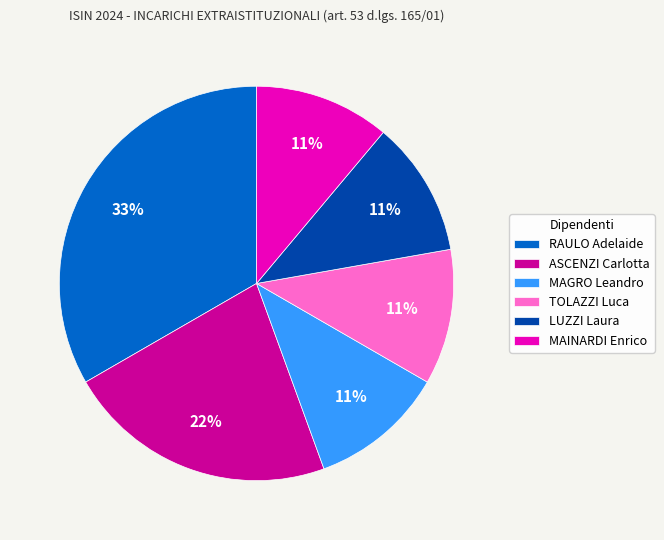

Combined, do ASCENZI Carlotta and LUZZI Laura account for over 50%?

No